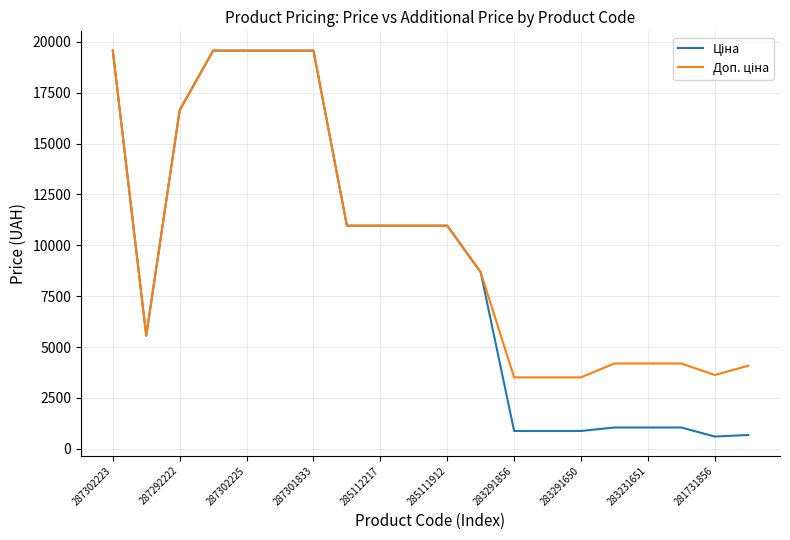

What is the maximum value shown in the chart?

19564.9